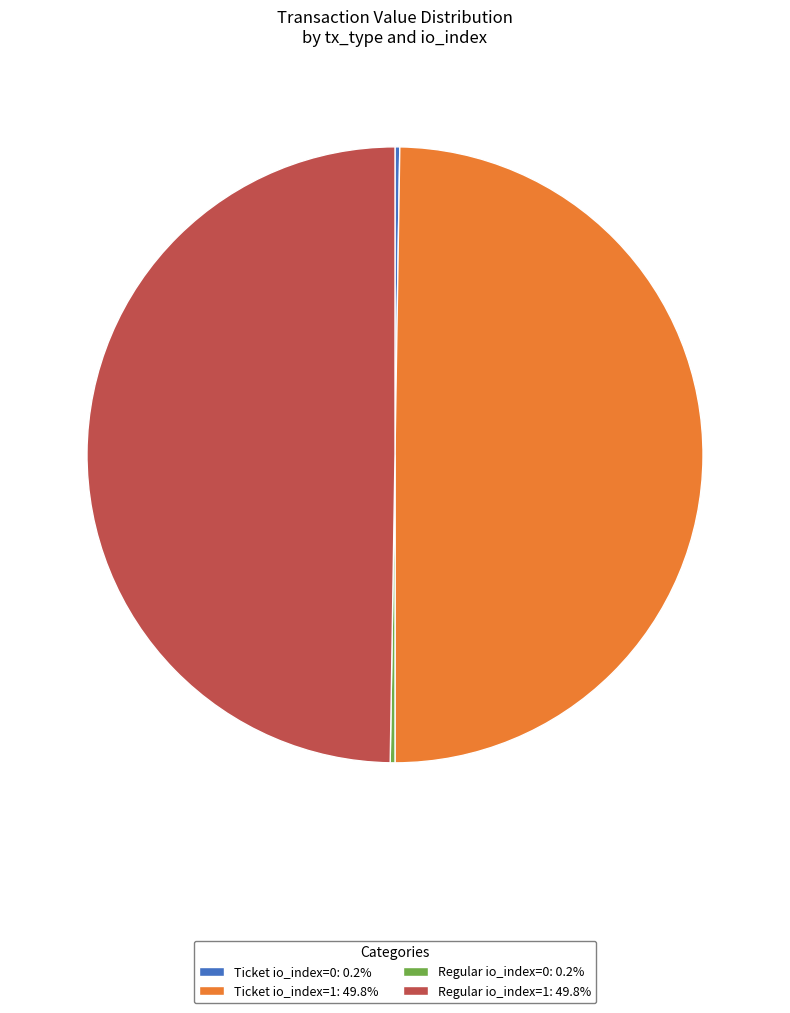

What is the ratio of the value at Ticket io_index=1: 49.8% to the value at Regular io_index=1: 49.8%?

1.0